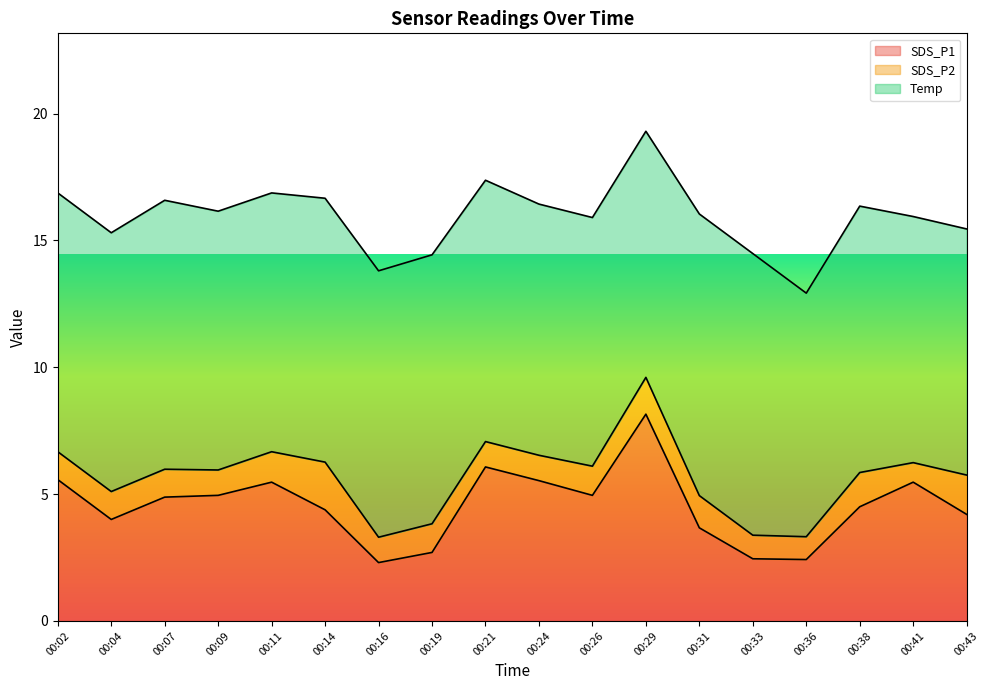

Which series has the largest total across all categories?

Temp